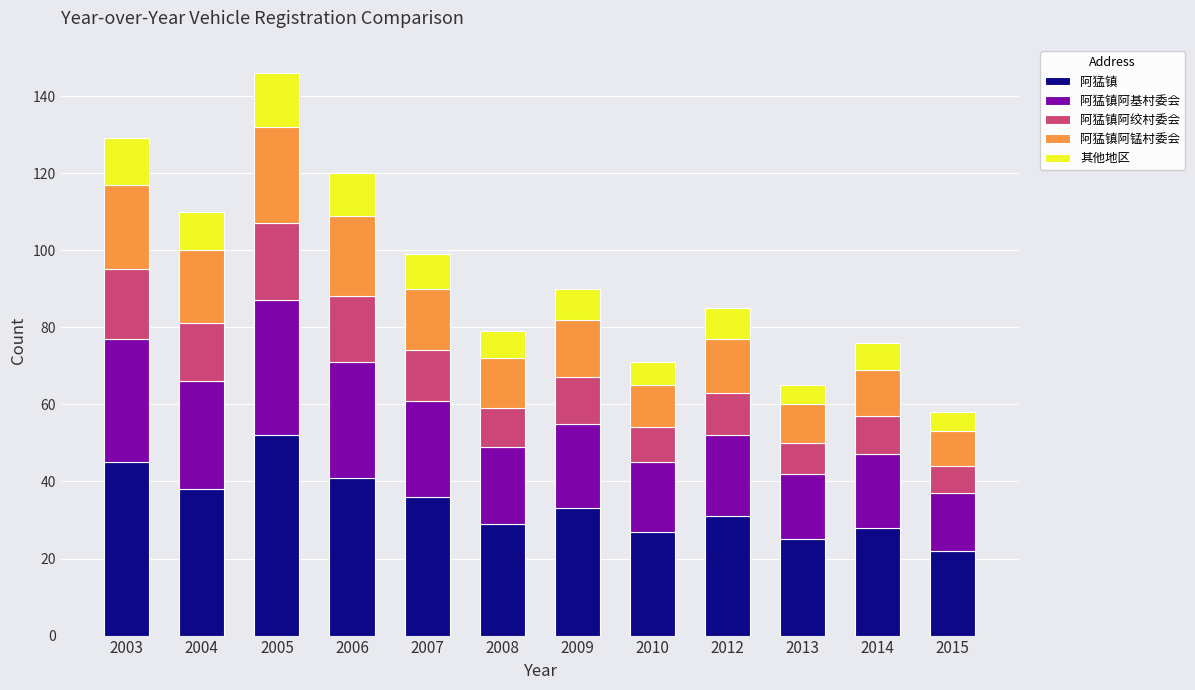

What is the minimum value for 阿猛镇?

22